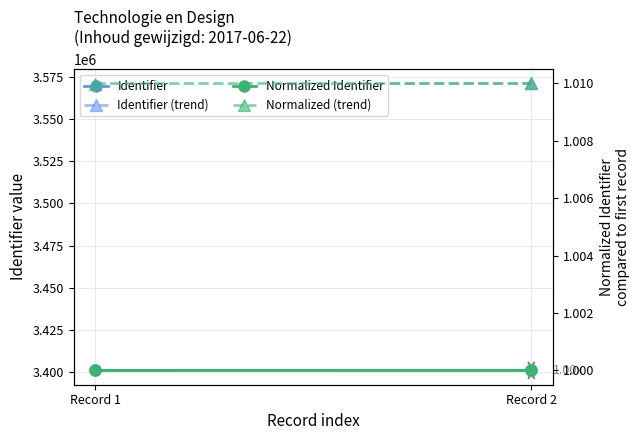

How many data points in Identifier (trend) are less than 3571124?

1